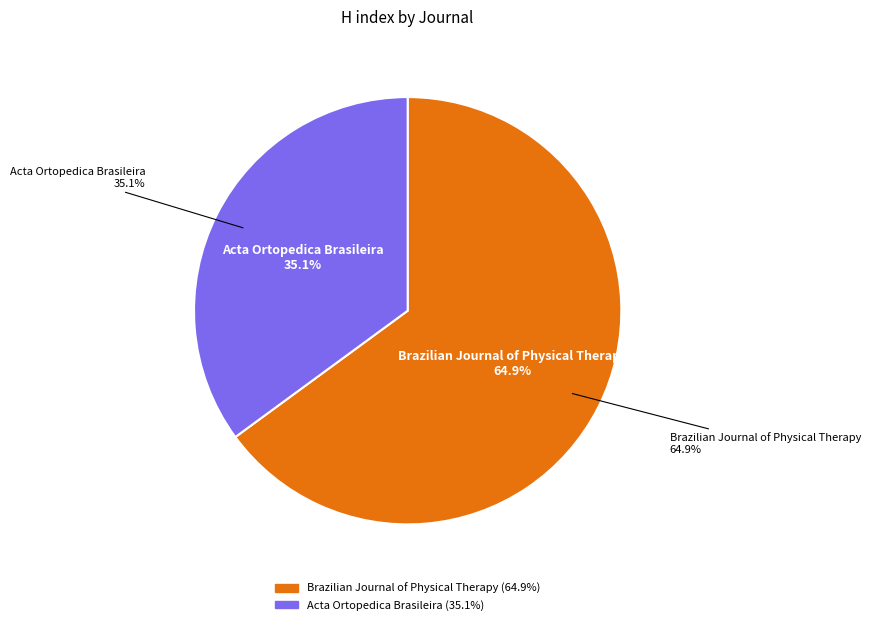

Does Acta Ortopedica Brasileira account for over 50% of the chart?

No